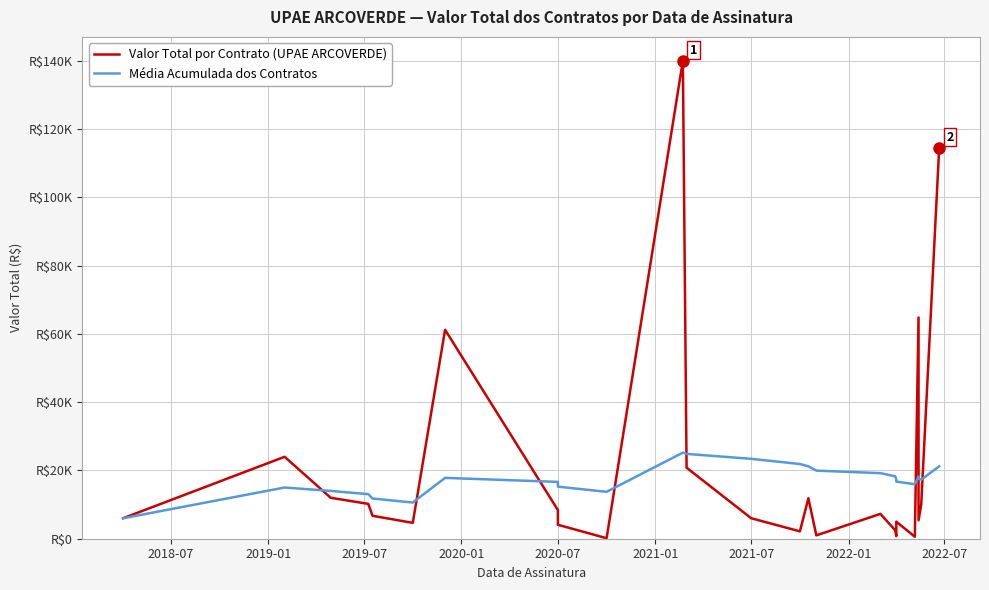

How many interior local peaks does the Média Acumulada dos Contratos series have?

4